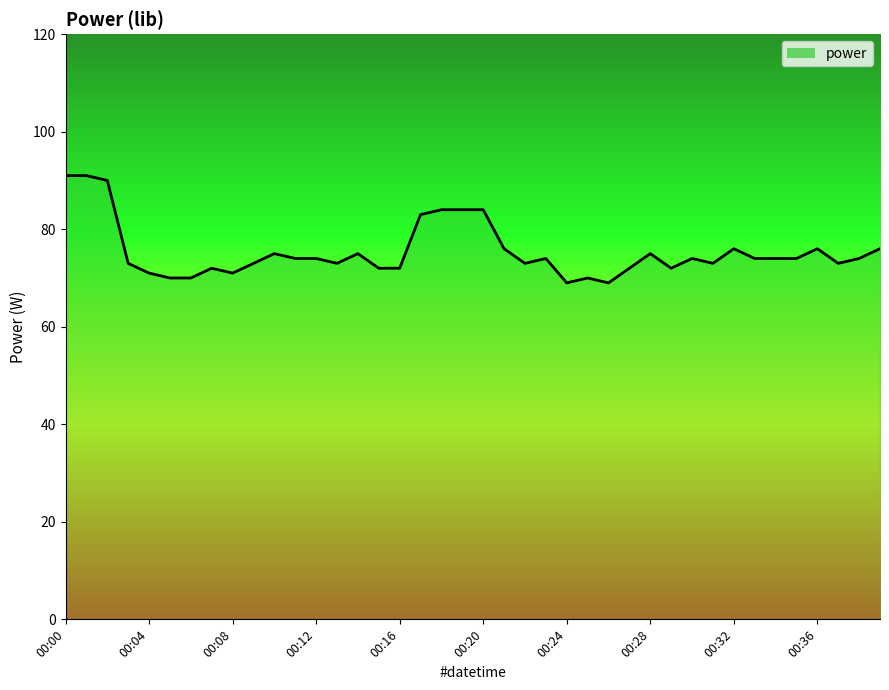

What is the smallest value displayed?

69